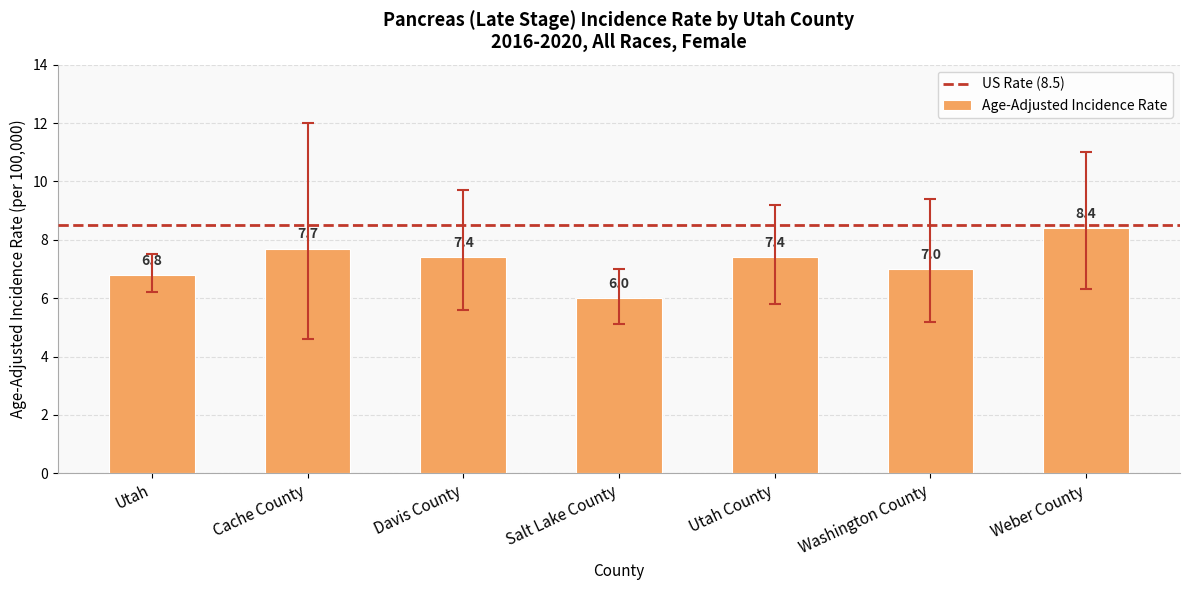

How many distinct data groups are displayed?

1